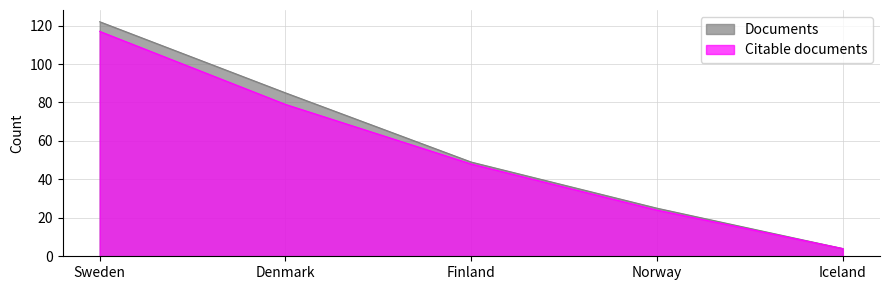

Does the chart display data point markers on the line(s)?

No